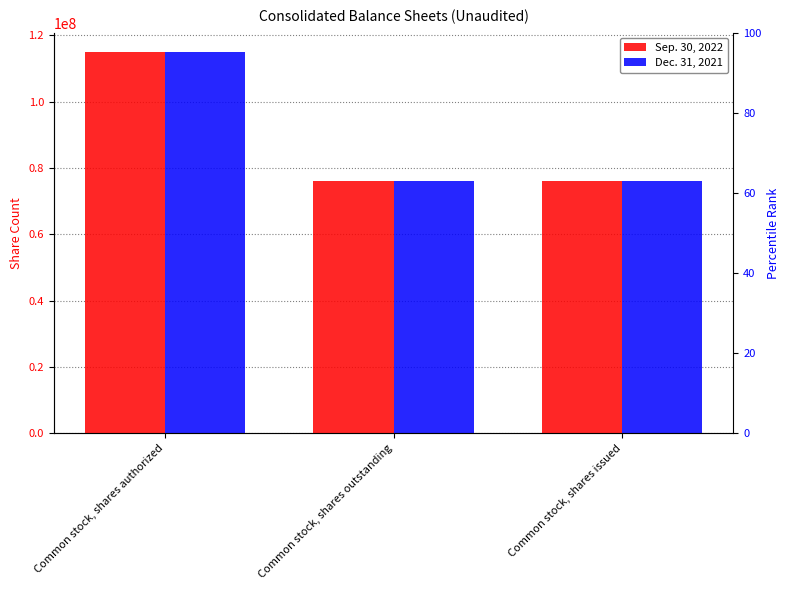

How many data points does each series have?

3